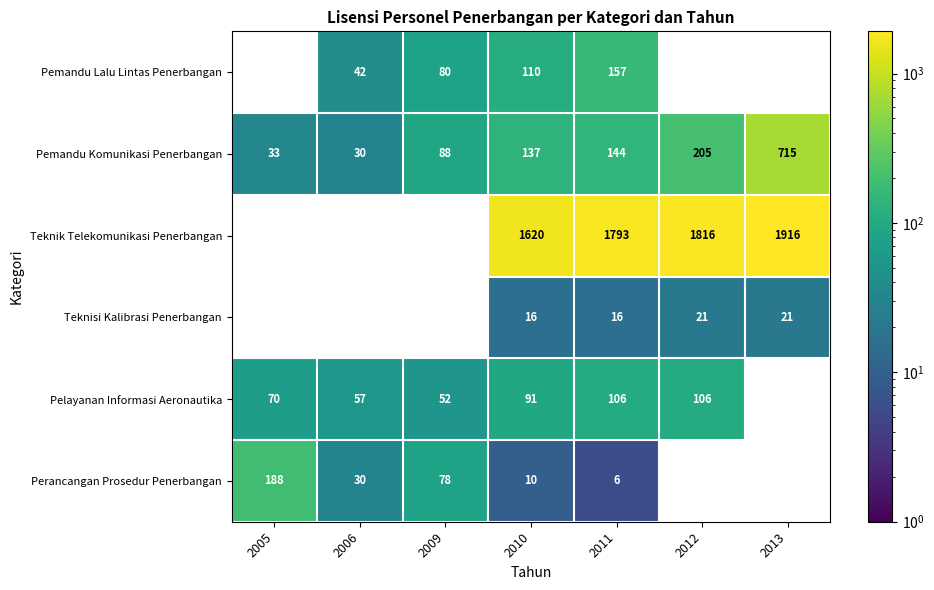

What is the difference between the highest and lowest values at 2010?

1610